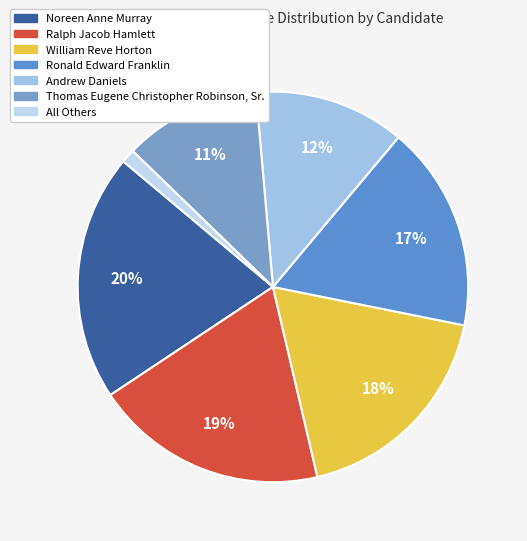

To the nearest percent, what is the difference between the largest and smallest slice percentages?

19%